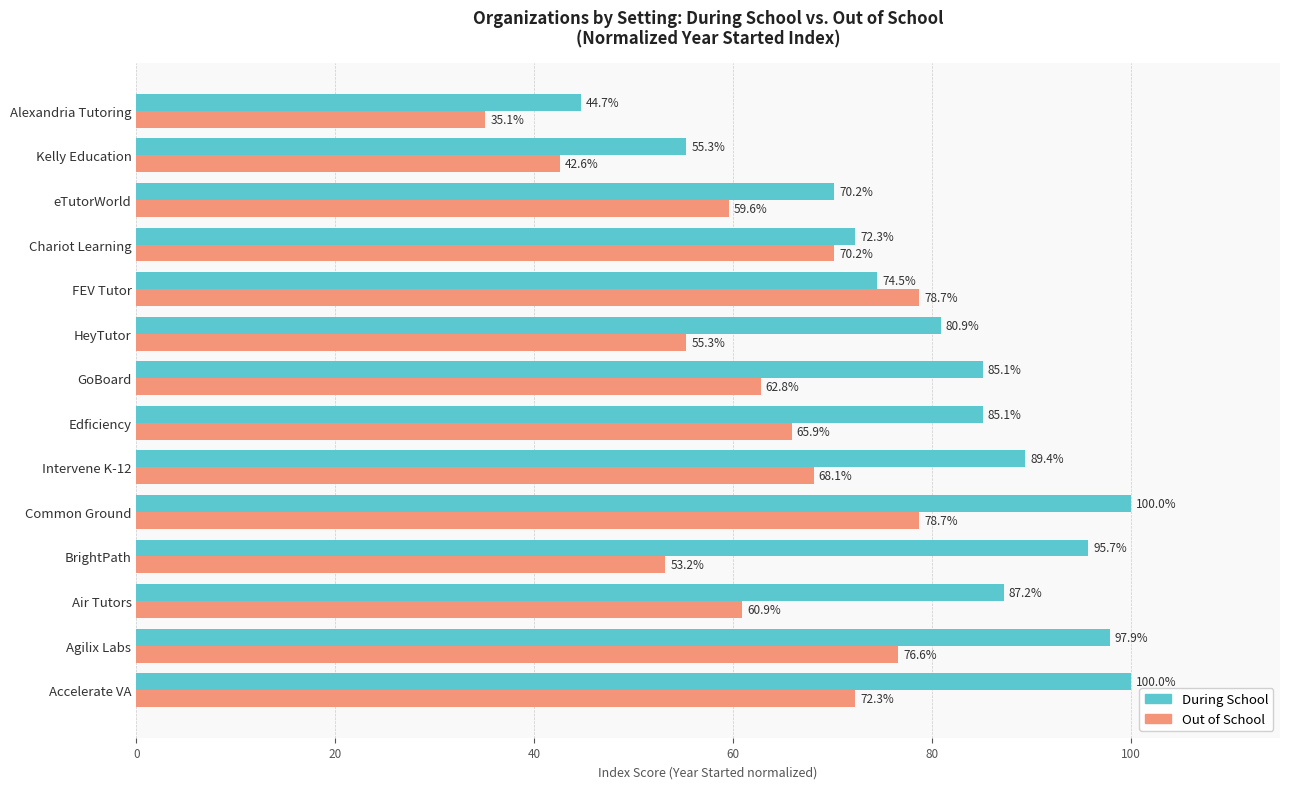

At which label does During School reach its minimum?

Alexandria Tutoring